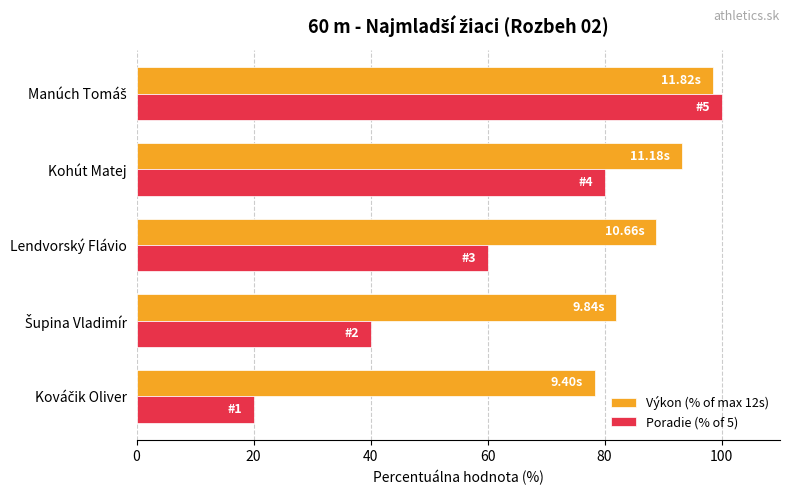

What is the difference between the maximum and second lowest values in the Poradie (% of 5) series?

60.0